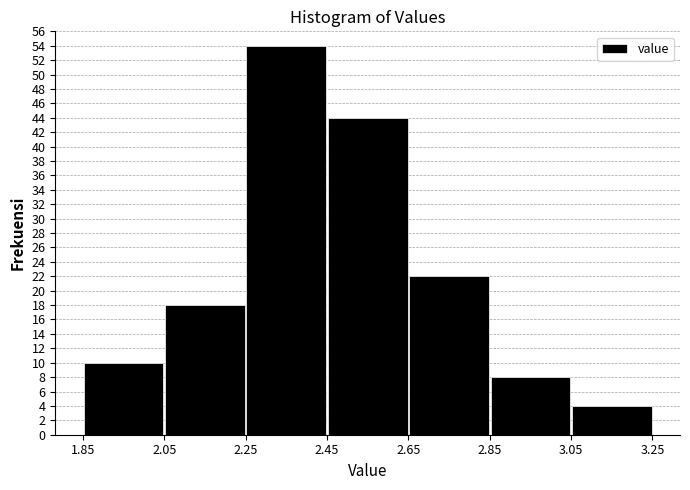

How tall is the bar that spans 2.25 to 2.45 on the x-axis? The values are not printed on the chart, so give them approximately, as read against the axis.

54